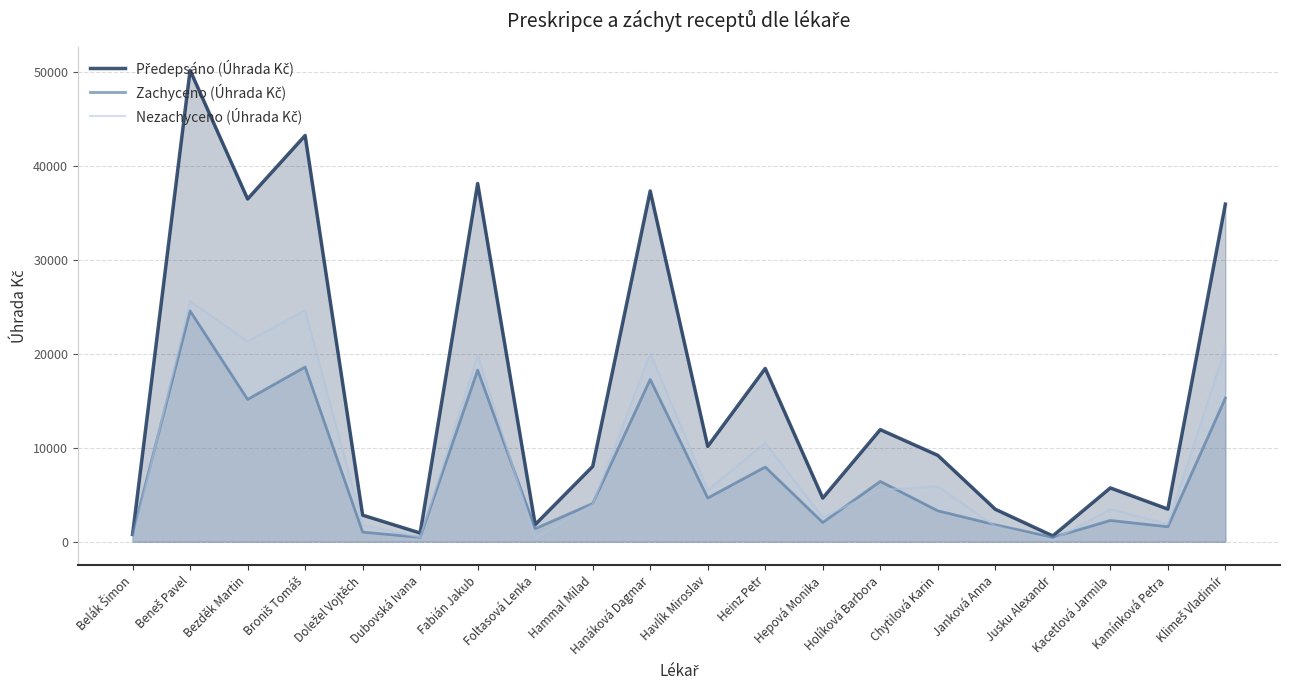

Which series changed the most between Hepová Monika and Janková Anna?

Předepsáno (Úhrada Kč)